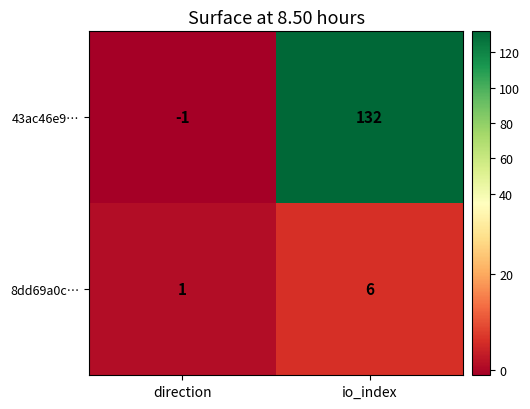

Reading left to right, what are all the values shown in this chart?

43ac46e9…: direction=-1	io_index=132
8dd69a0c…: direction=1	io_index=6